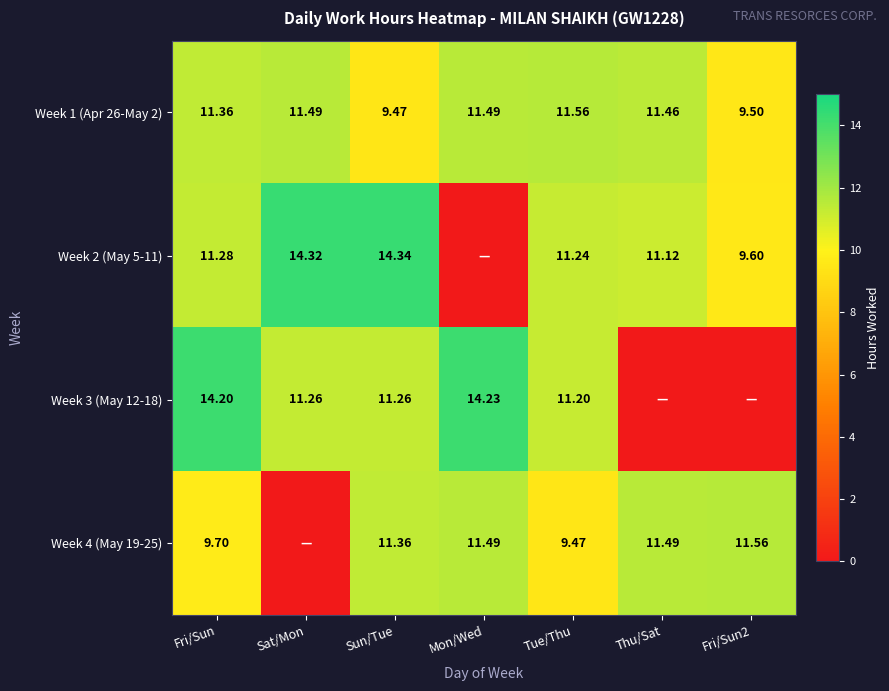

Is the value of Week 4 (May 19-25) at Tue/Thu greater than the value of Week 1 (Apr 26-May 2) at Sat/Mon?

No